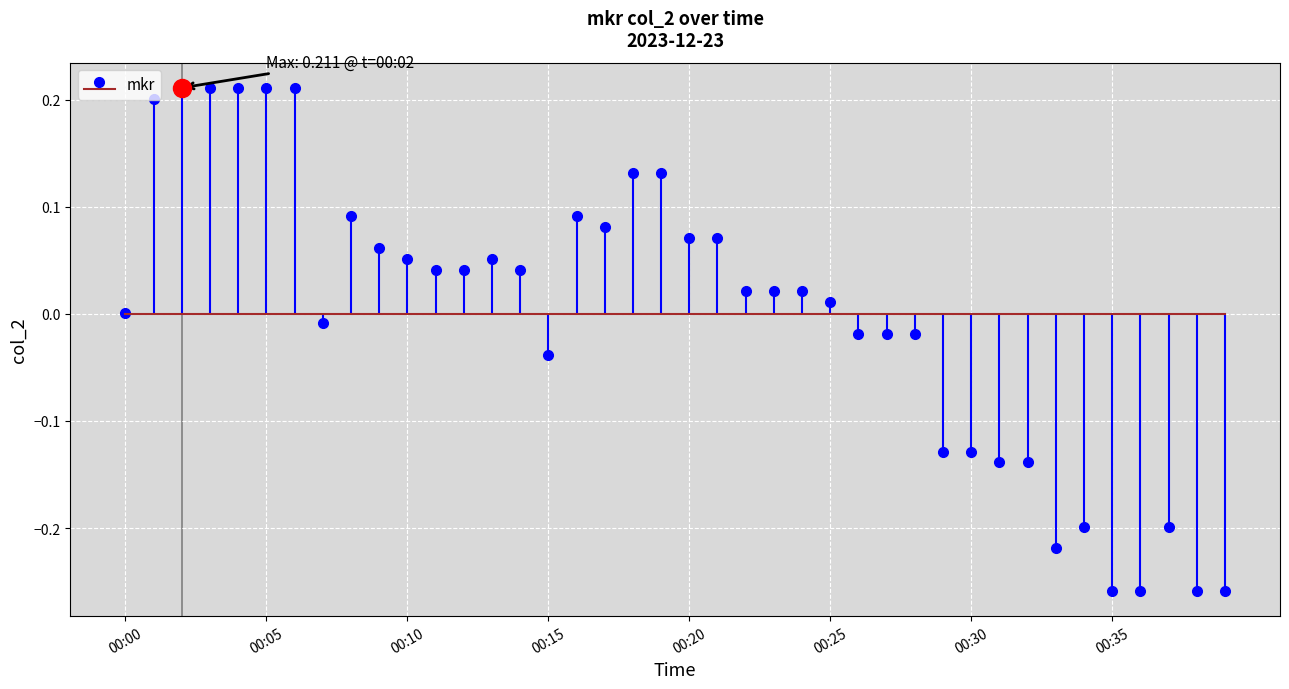

Reading right to left, transcribe all the data shown in this chart.

-0.3	-0.3	-0.2	-0.3	-0.3	-0.2	-0.2	-0.1	-0.1	-0.1	-0.1	-0.0	-0.0	-0.0	0.0	0.0	0.0	0.0	0.1	0.1	0.1	0.1	0.1	0.1	-0.0	0.0	0.1	0.0	0.0	0.1	0.1	0.1	-0.0	0.2	0.2	0.2	0.2	0.2	0.2	0.0